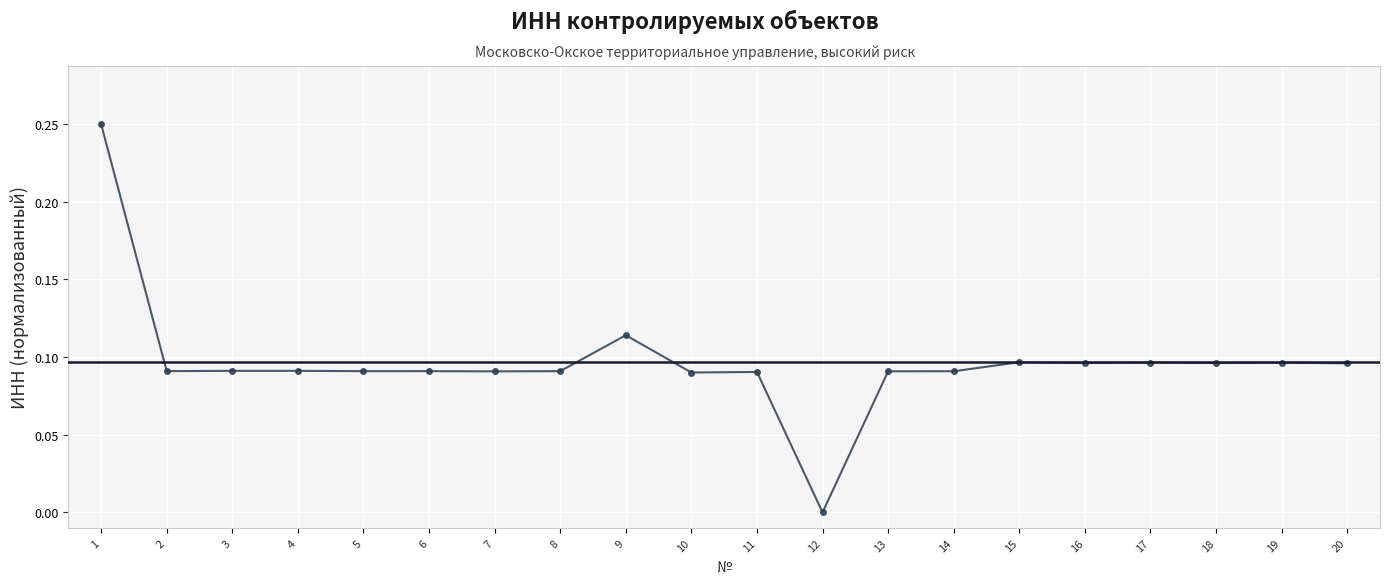

True or false: there are more than 2 points higher than both neighbors.

True